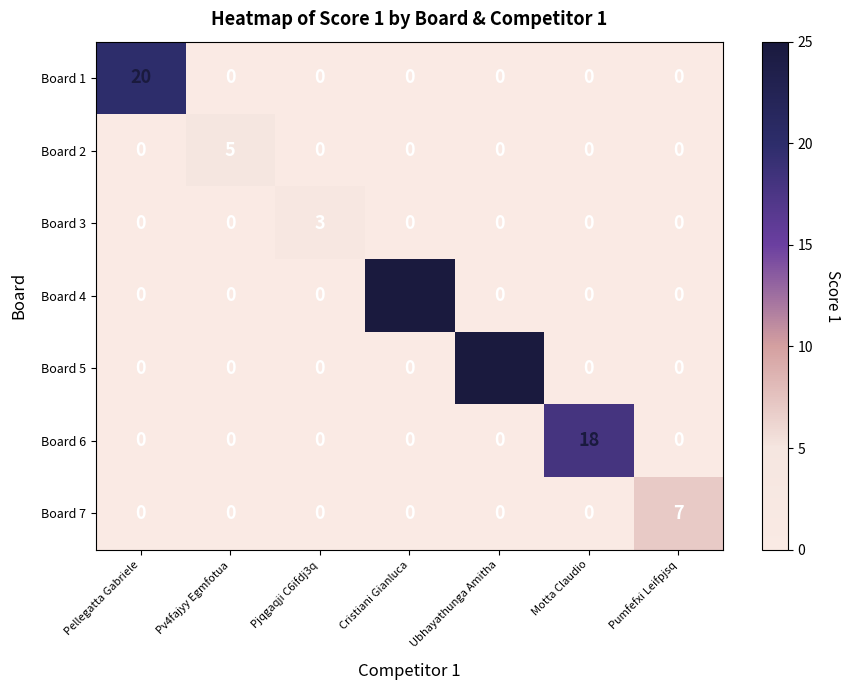

How many values in the Board 1 series exceed 0?

1